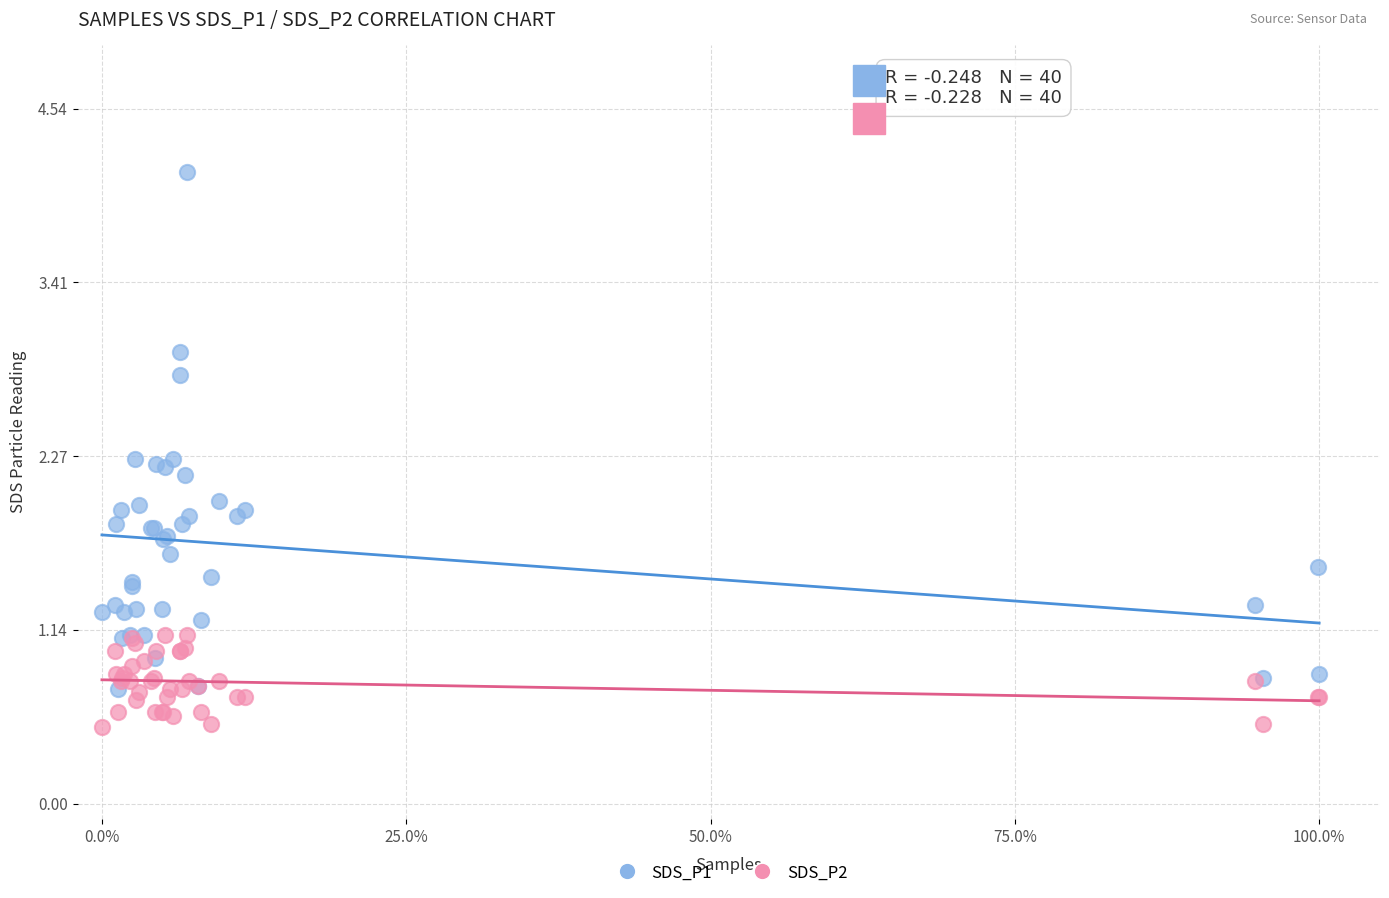

Which series has the widest spread of Y values?

SDS_P1